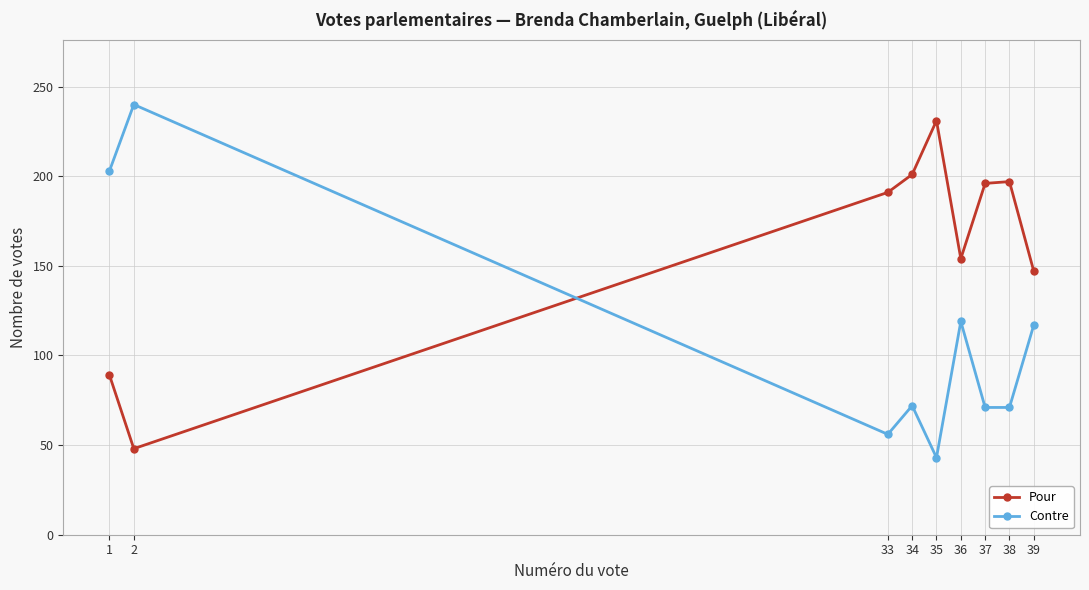

At which label does Pour reach its peak?

35